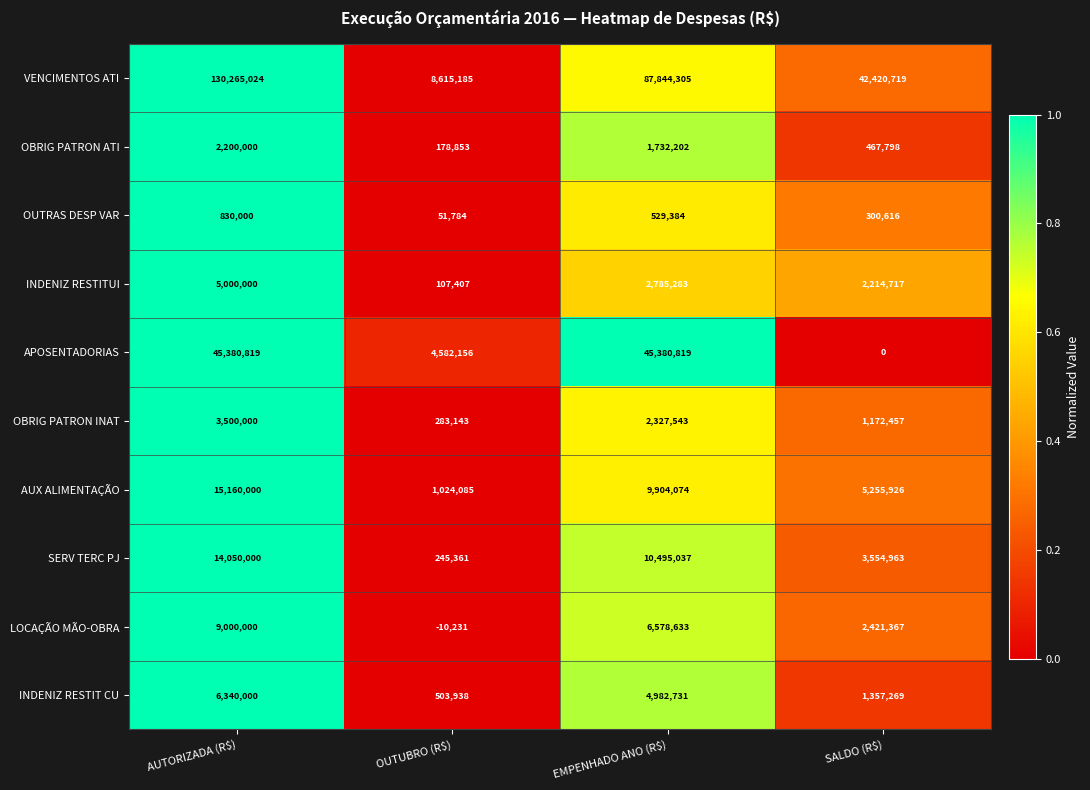

Which series has the largest total across all categories?

VENCIMENTOS ATI